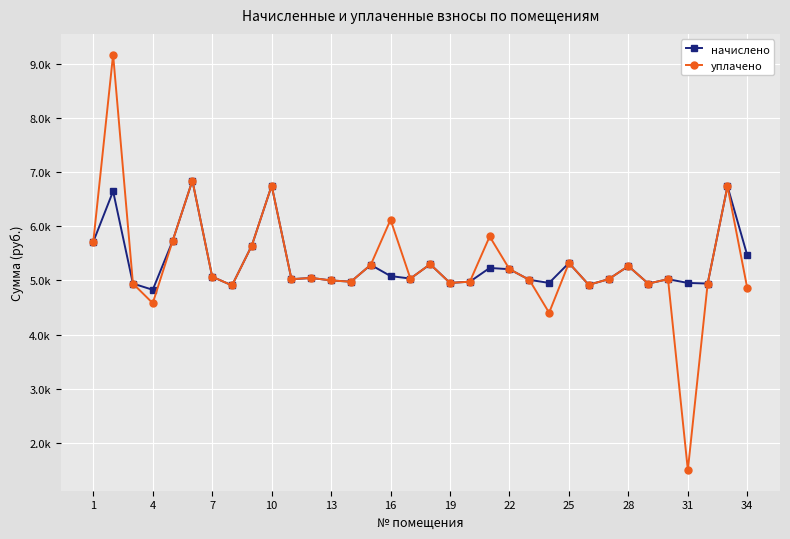

Reading left to right, what are all the values shown in this chart?

начислено: 5713.9	6647.0	4942.1	4826.9	5725.4	6842.9	5068.8	4907.5	5644.8	6750.7	5022.7	5045.8	4999.6	4976.6	5287.7	5080.3	5034.2	5299.2	4953.6	4976.6	5230.1	5207.0	5011.2	4953.6	5322.2	4919.0	5022.7	5264.7	4942.1	5022.7	4953.6	4942.1	6739.2	5460.5
уплачено: 5713.9	9169.0	4942.1	4579.7	5725.4	6842.9	5068.8	4907.5	5644.8	6750.7	5022.7	5045.8	4999.6	4976.6	5287.7	6121.1	5034.2	5299.2	4953.6	4976.6	5811.2	5207.0	5011.2	4403.2	5322.2	4919.0	5022.7	5264.7	4942.1	5022.7	1500.0	4942.1	6739.2	4853.8